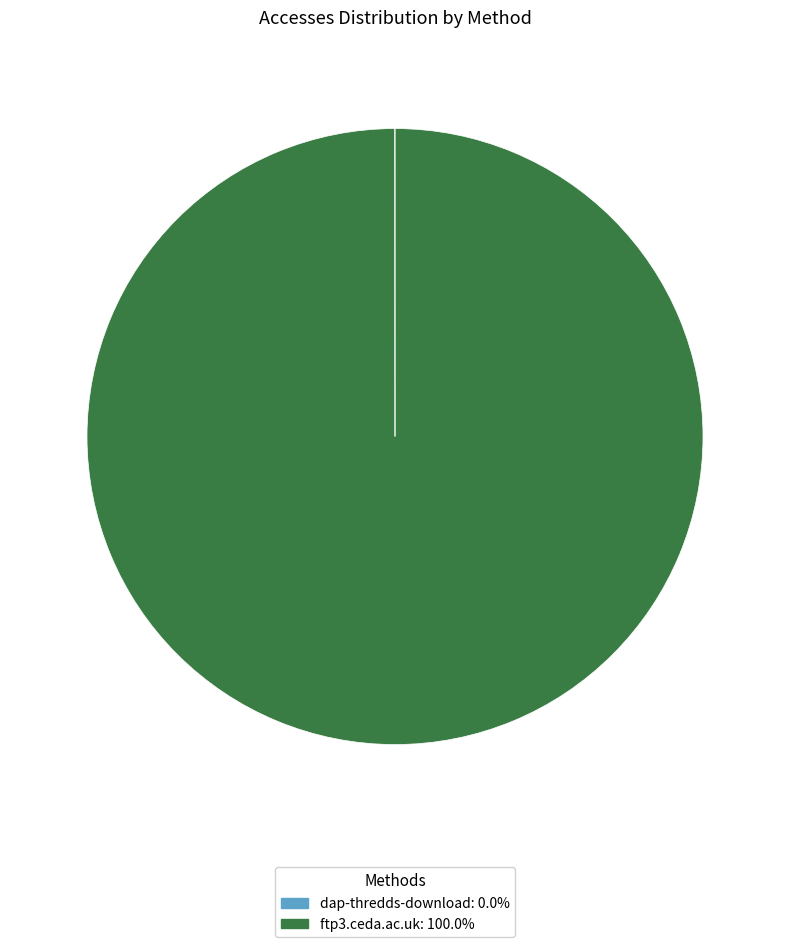

Does ftp3.ceda.ac.uk: 100.0% represent more than half of the total?

Yes